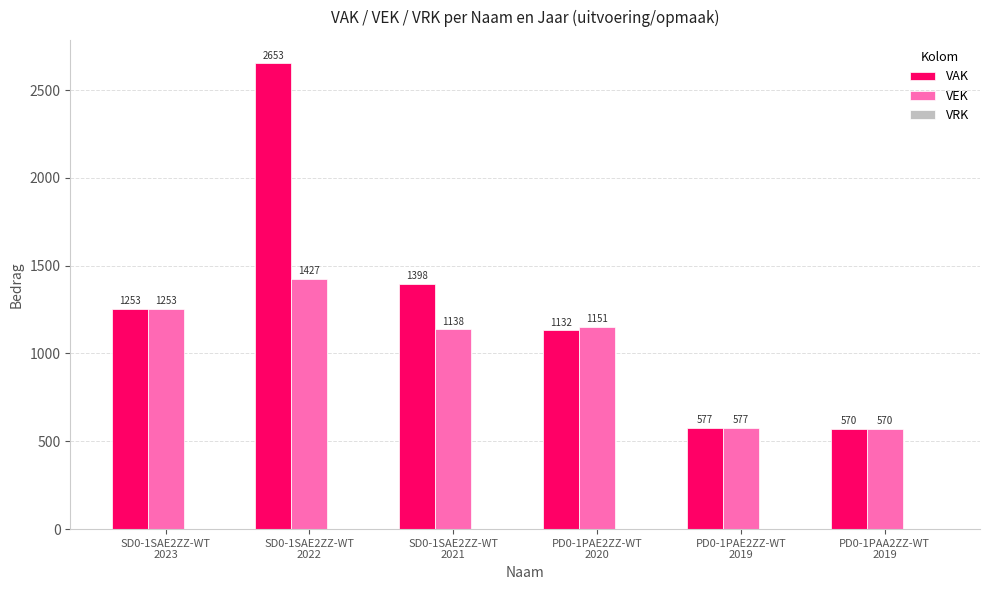

Between SD0-1SAE2ZZ-WT
2023 and SD0-1SAE2ZZ-WT
2021, which series saw the biggest shift?

VAK